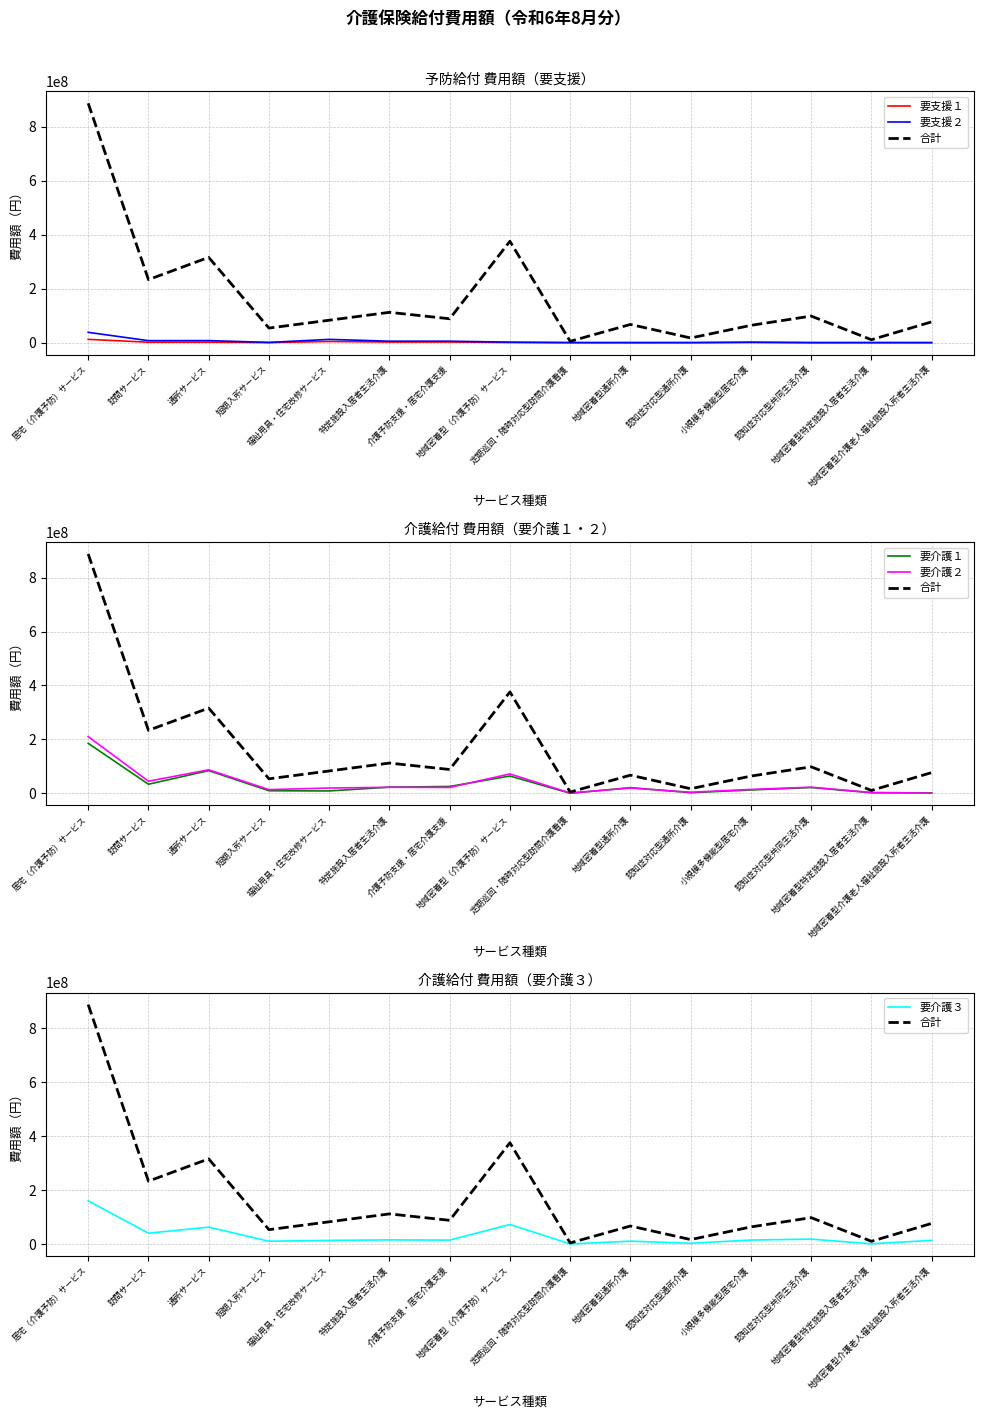

How many lines are shown in the chart?

6